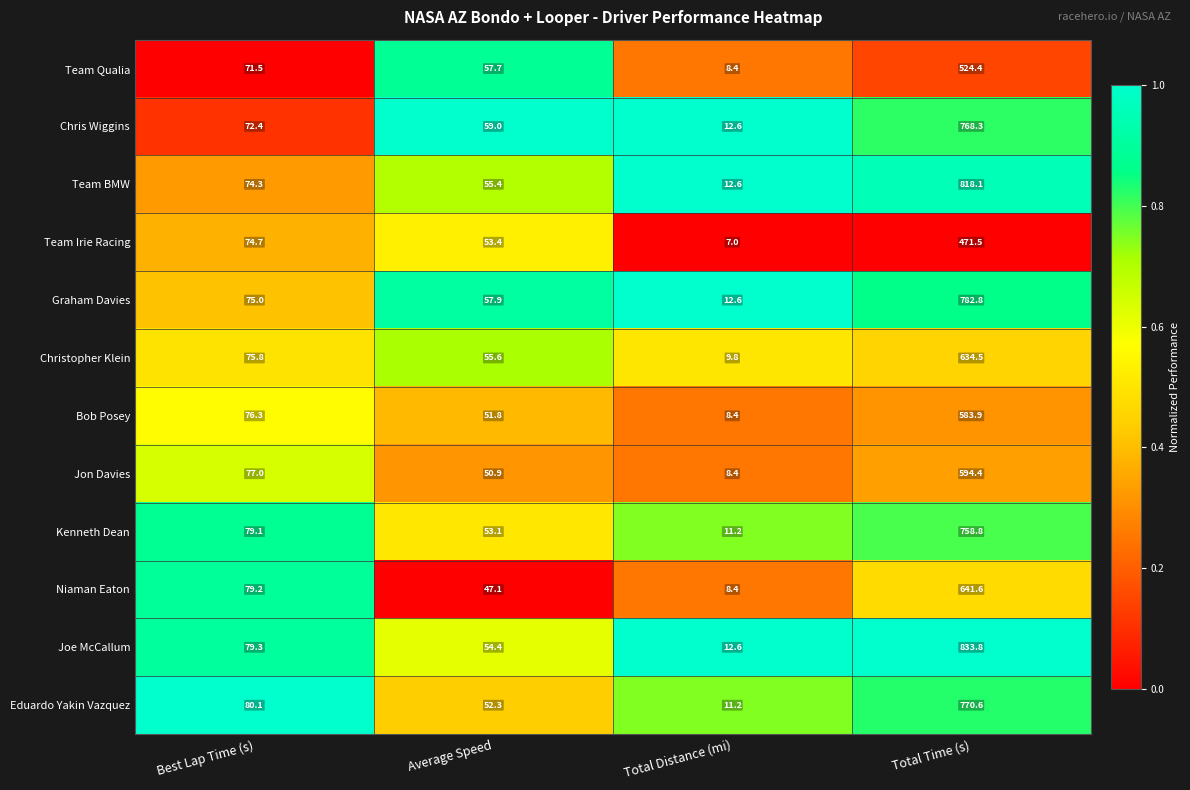

True or false: Kenneth Dean has a value of 83.1 at Average Speed.

False